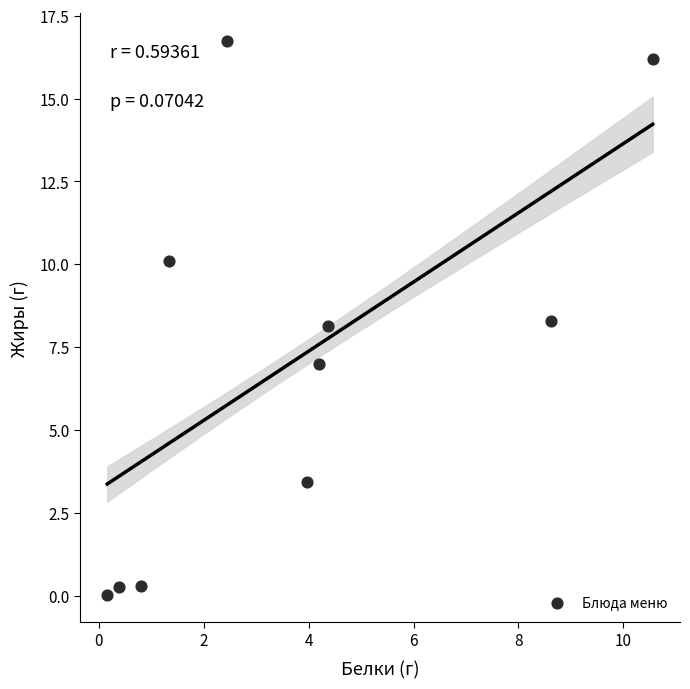

What is the average X value?

3.7